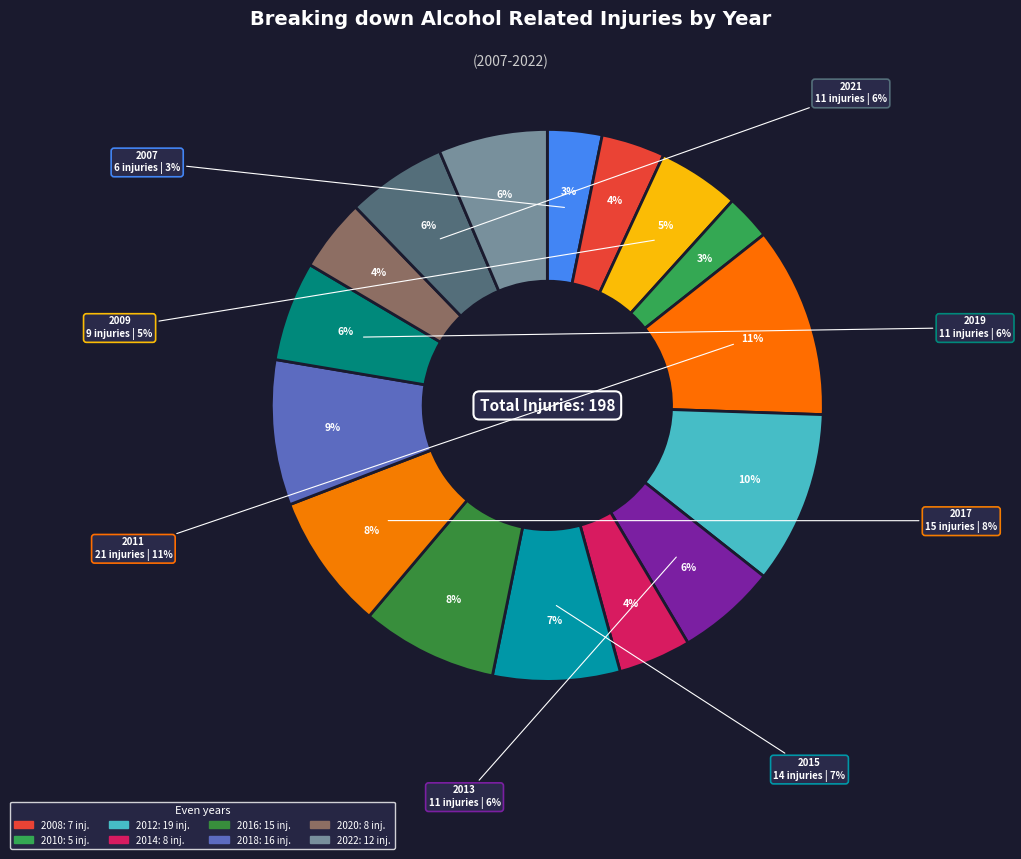

What percentage is the 2019 slice, to the nearest percent?

6%